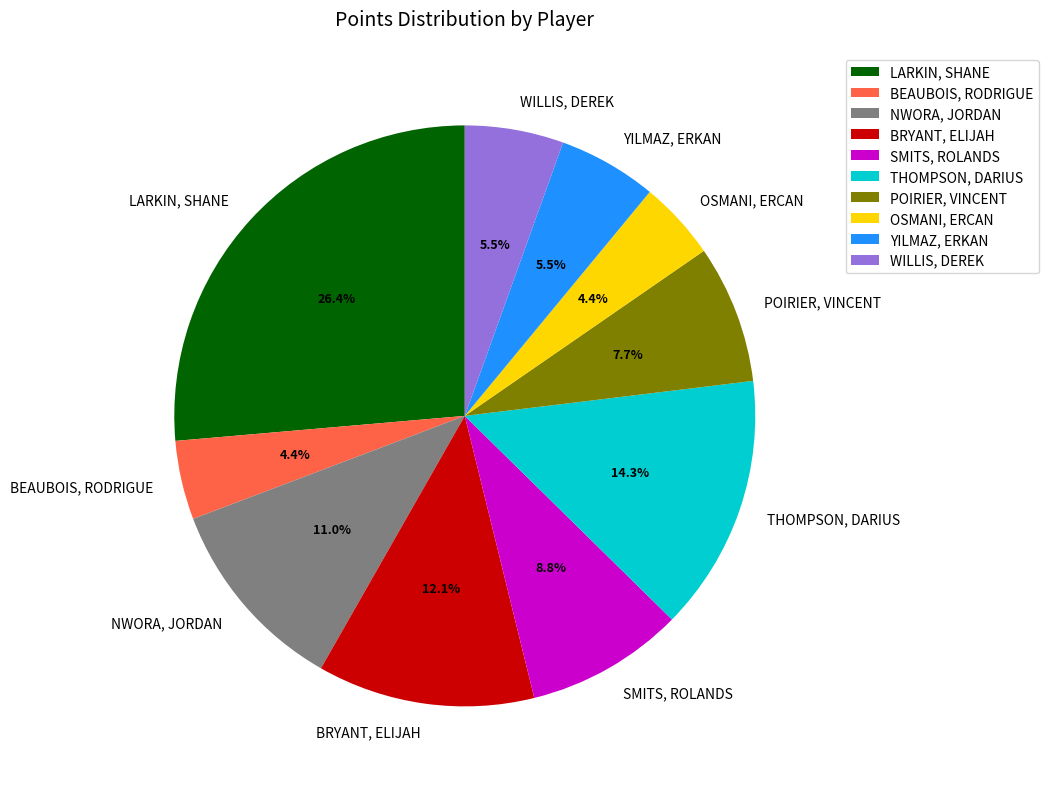

To the nearest percent, what portion does LARKIN, SHANE represent?

26%